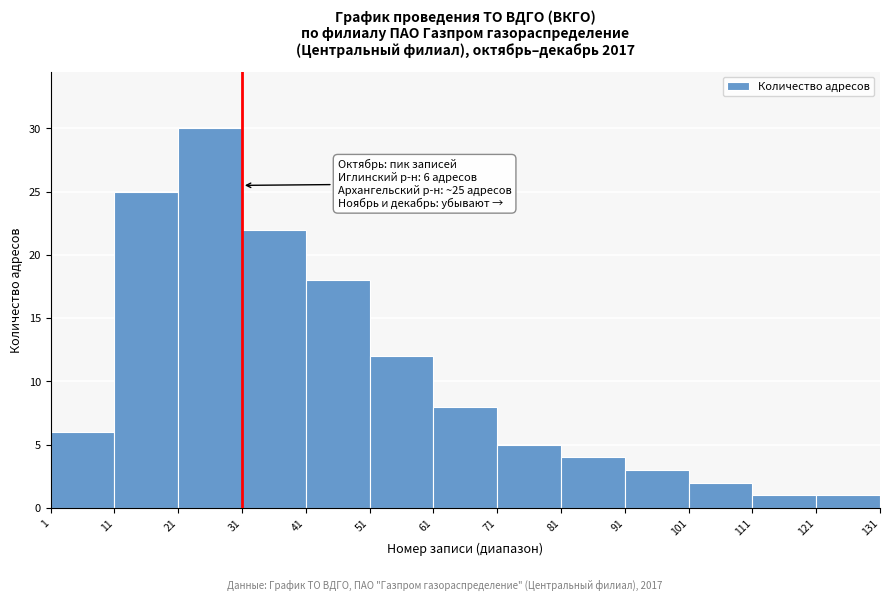

Which range on the x-axis has the tallest bar?

21 to 31